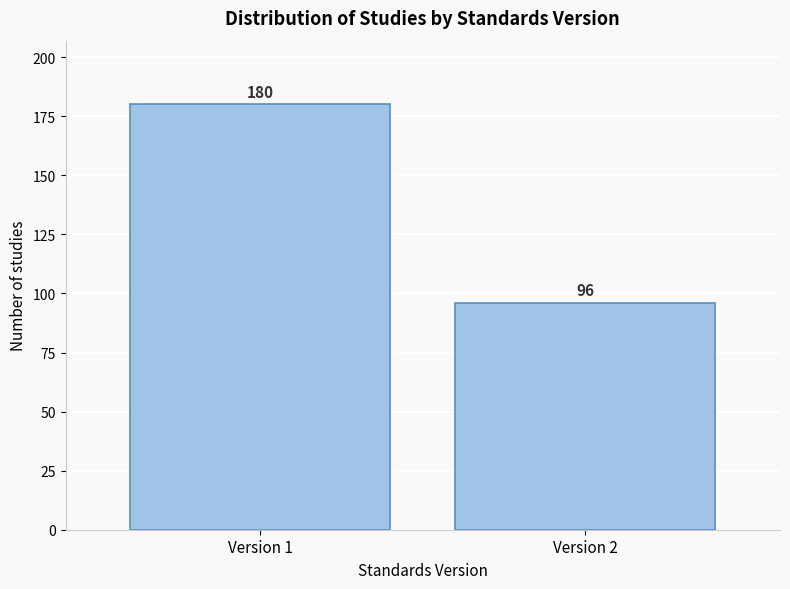

Reading left to right, list all the values displayed in this chart.

Version 1=180	Version 2=96